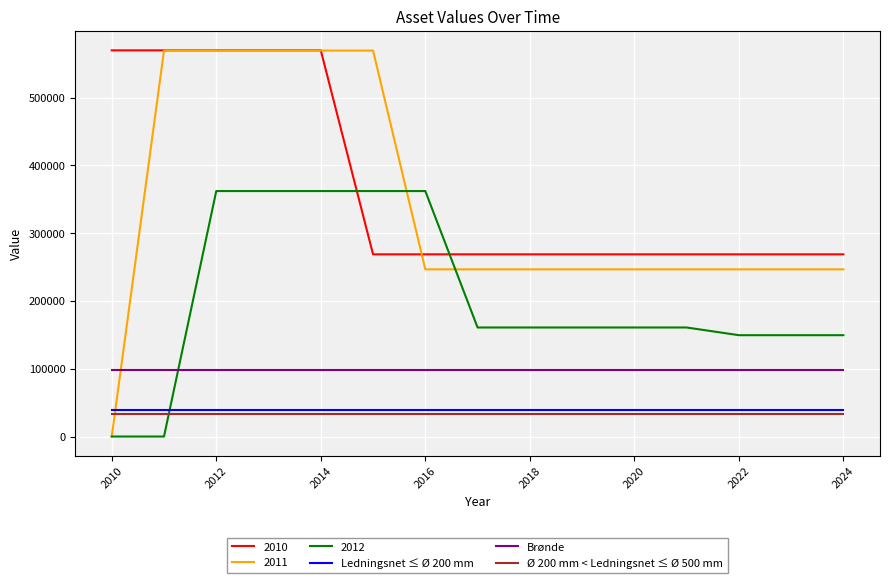

What is the maximum value shown in the chart?

569801.2